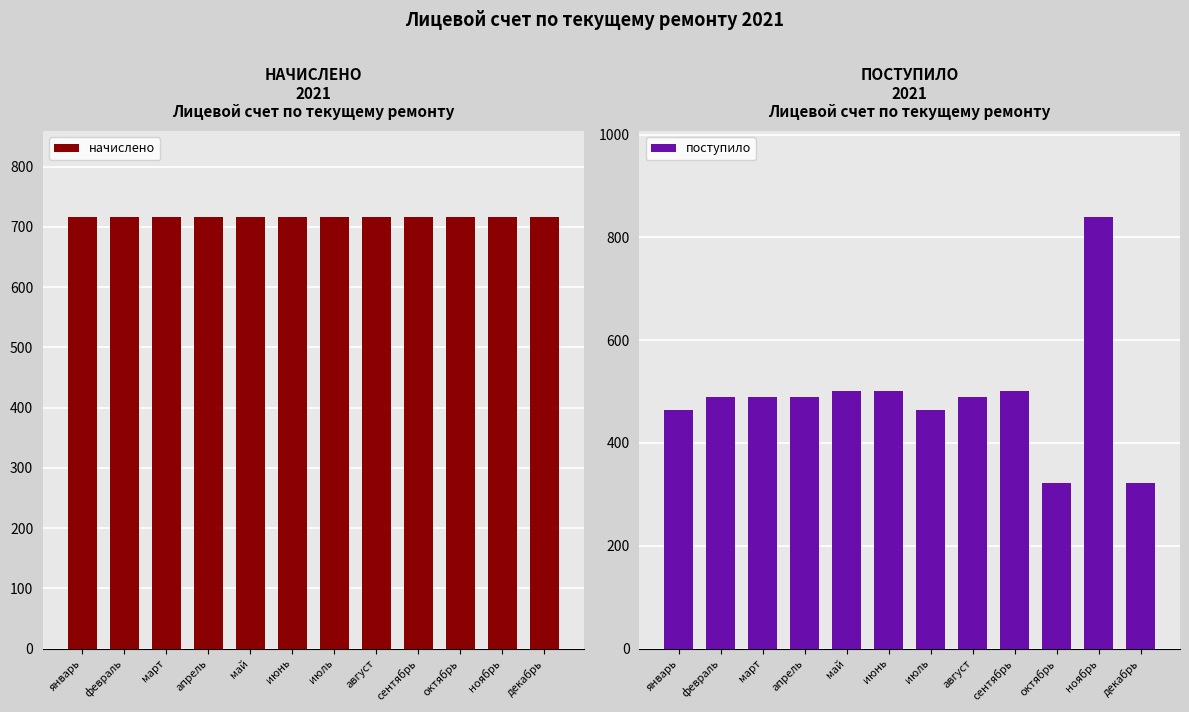

The начислено series shows 221.3 at ноябрь. True or false?

False